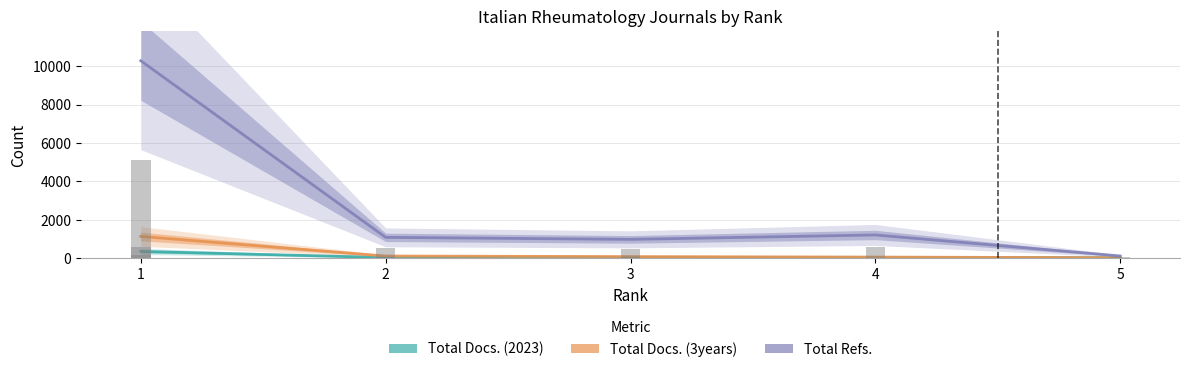

At which category is the sum across all series the highest?

1